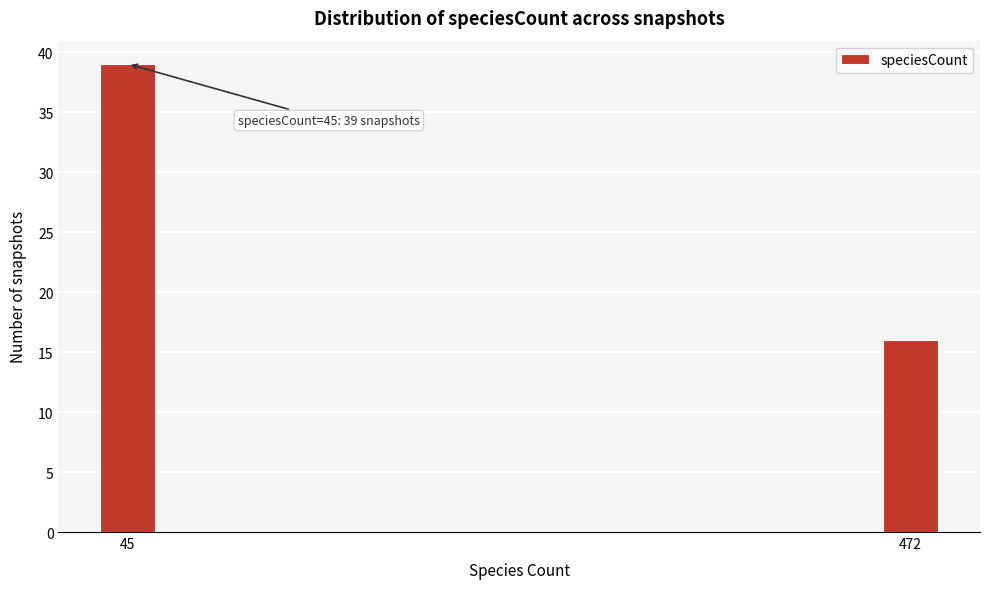

Reading left to right, what are all the values shown in this chart?

45=39	472=16